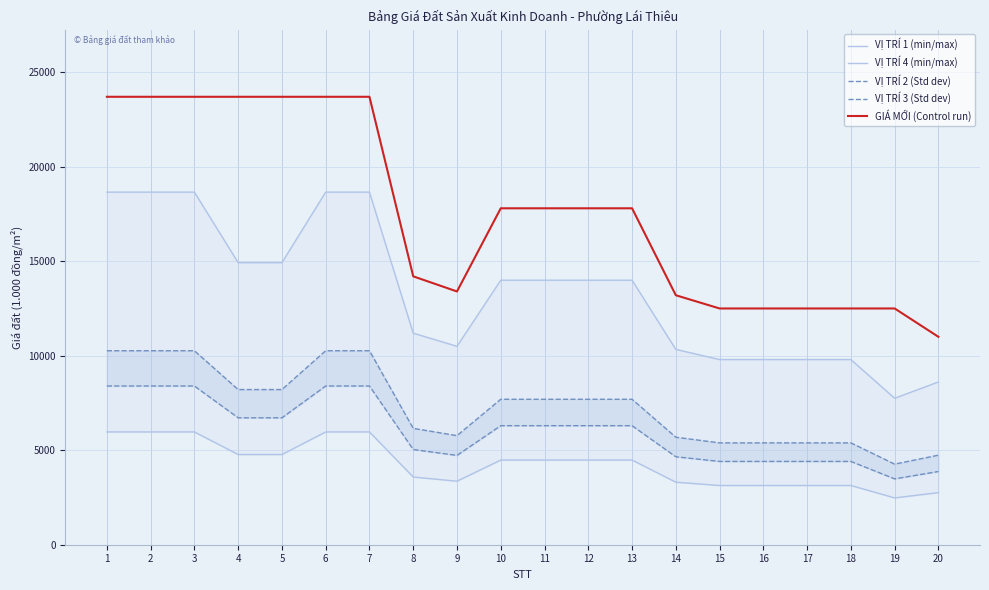

What is the total value across all series at 6?

66983.5